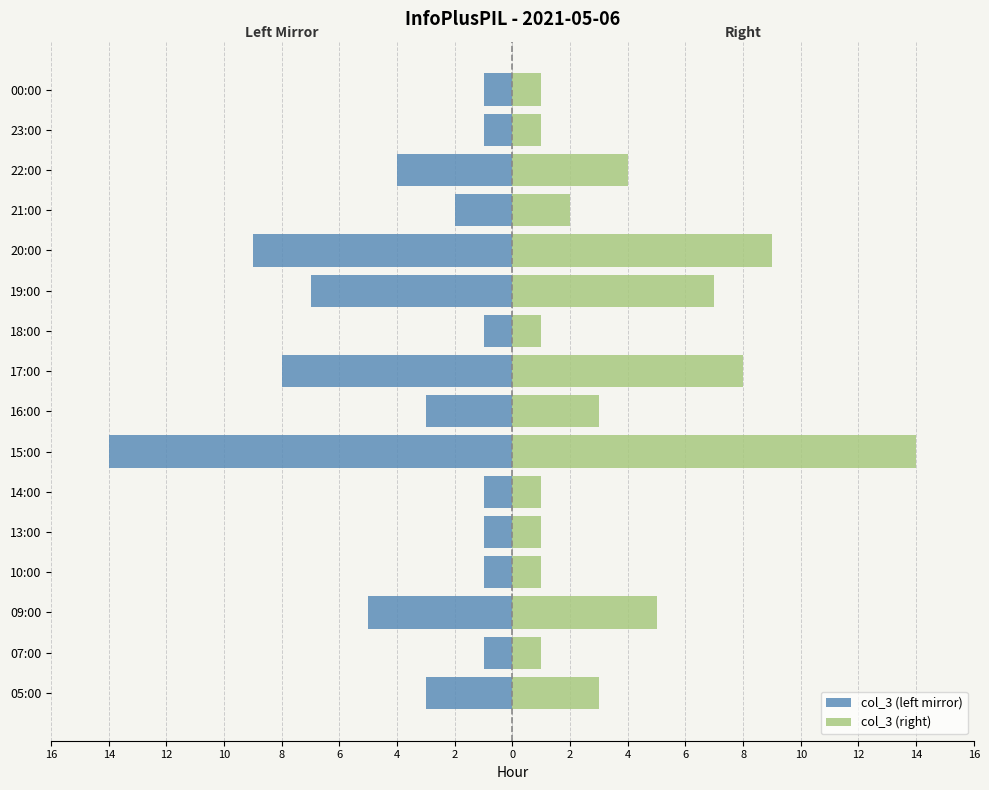

Reading left to right, what are all the values shown in this chart?

col_3 (left mirror): -3	-1	-5	-1	-1	-1	-14	-3	-8	-1	-7	-9	-2	-4	-1	-1
col_3 (right): 3	1	5	1	1	1	14	3	8	1	7	9	2	4	1	1